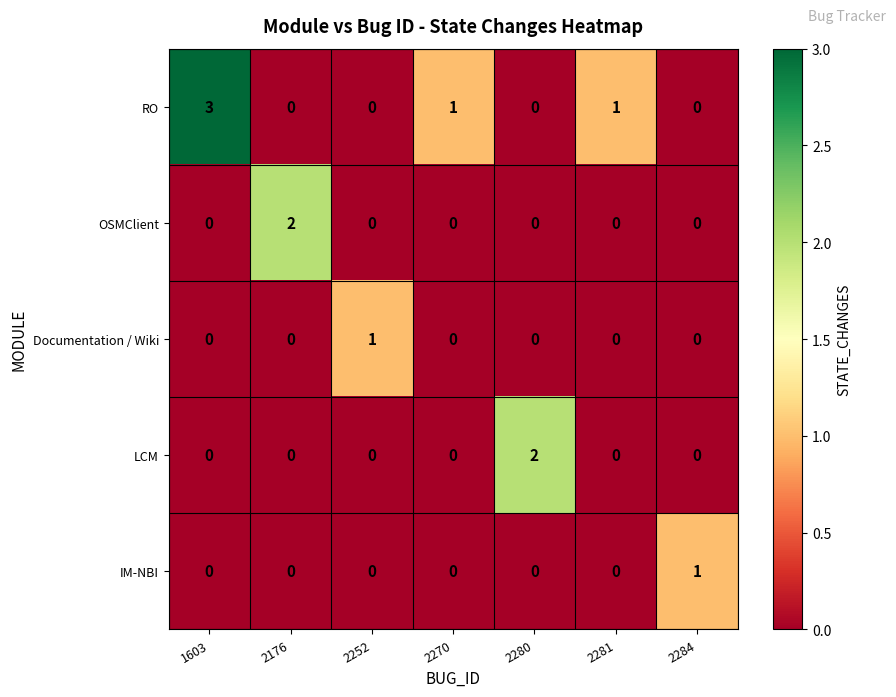

The value of LCM at 2270 is 1. True or false?

False